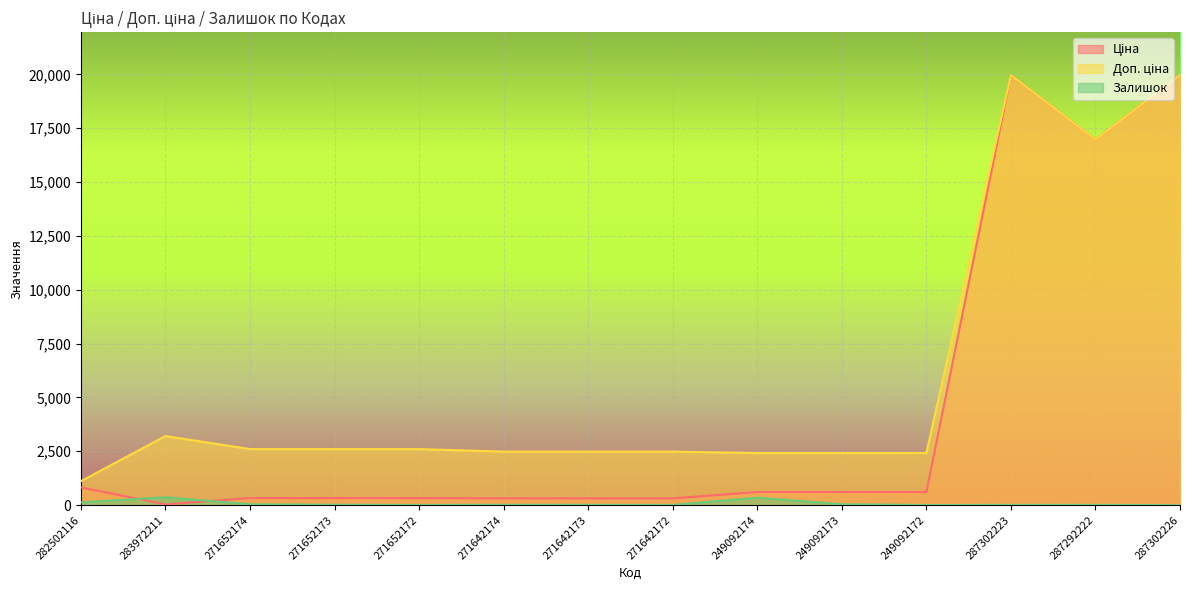

Reading left to right, extract all data points from this chart.

Ціна: 282502116=818.5	283972211=32.0	271652174=324.8	271652173=324.8	271652172=324.8	271642174=310.3	271642173=310.3	271642172=310.3	249092174=603.7	249092173=603.7	249092172=603.7	287302223=19964.2	287292222=16976.3	287302226=19964.2
Доп. ціна: 282502116=1109.2	283972211=3205.0	271652174=2598.3	271652173=2598.3	271652172=2598.3	271642174=2482.4	271642173=2482.4	271642172=2482.4	249092174=2414.8	249092173=2414.8	249092172=2414.8	287302223=19964.2	287292222=16976.3	287302226=19964.2
Залишок: 282502116=125.0	283972211=360.0	271652174=35.0	271652173=15.0	271652172=4.0	271642174=12.0	271642173=10.0	271642172=4.0	249092174=341.0	249092173=38.0	249092172=0.0	287302223=7.0	287292222=5.0	287302226=1.0